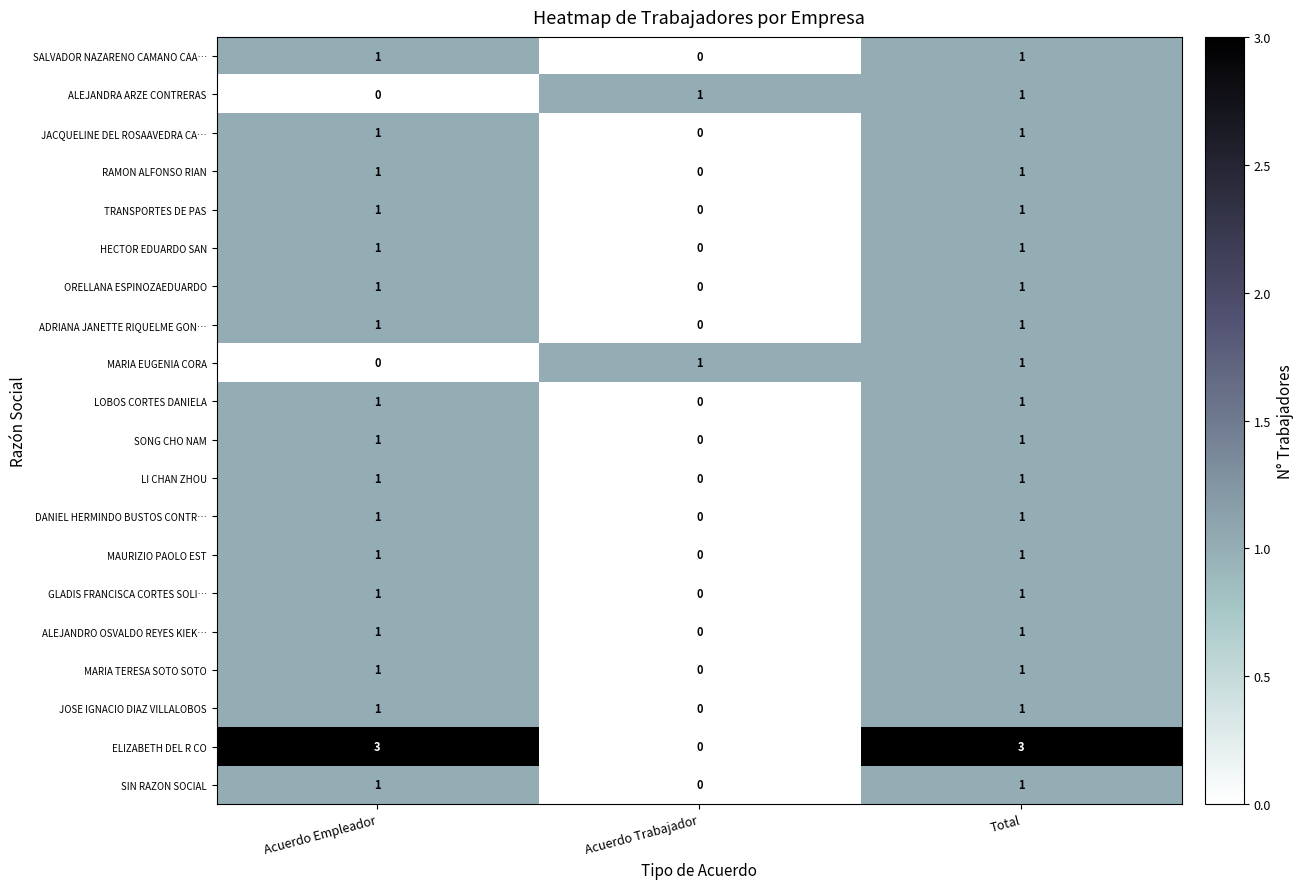

What is the greatest value displayed?

3